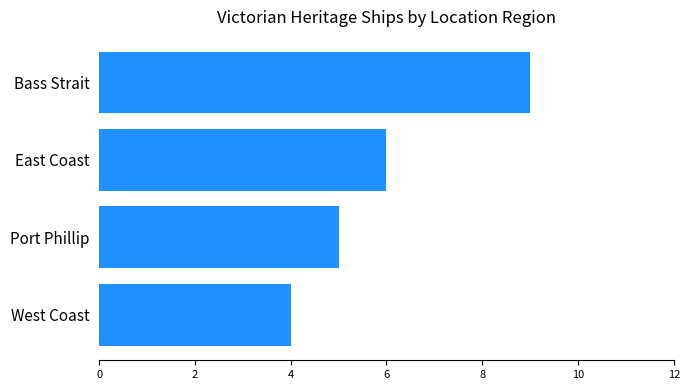

What is the label of the 2nd bar from the bottom?

Port Phillip